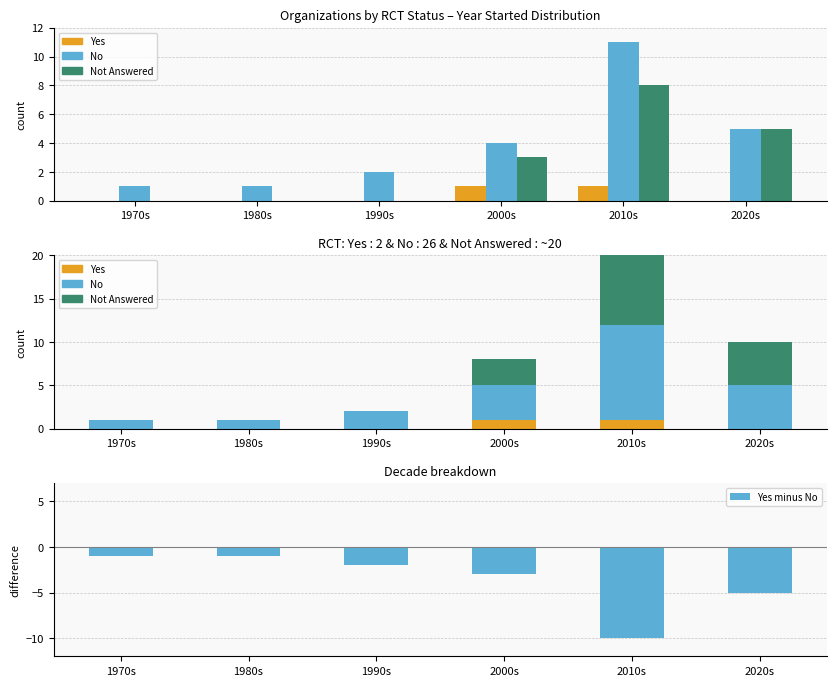

At which label does Yes minus No reach its peak?

1970s